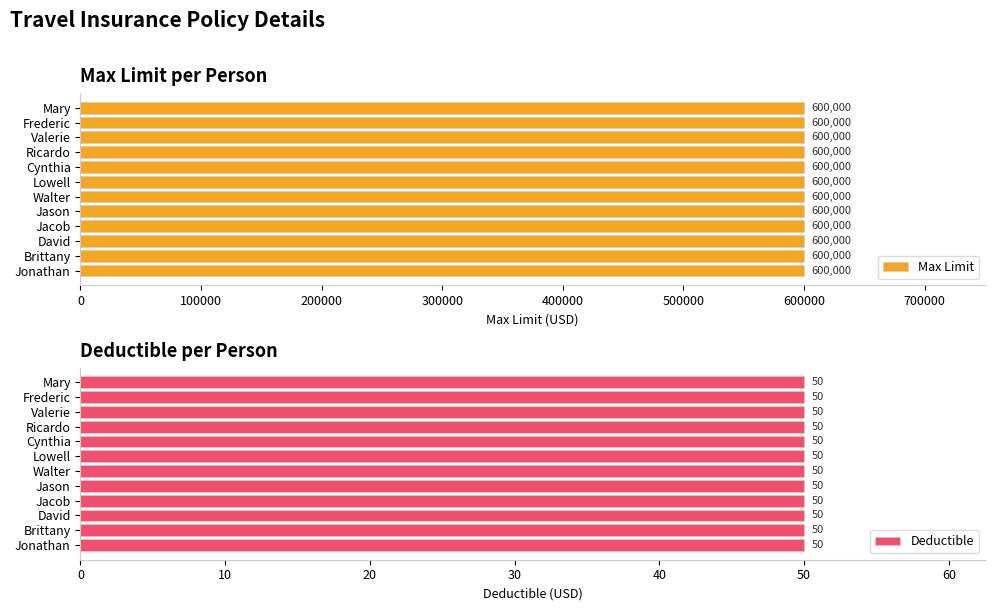

What are all the series names shown in the legend?

Max Limit, Deductible